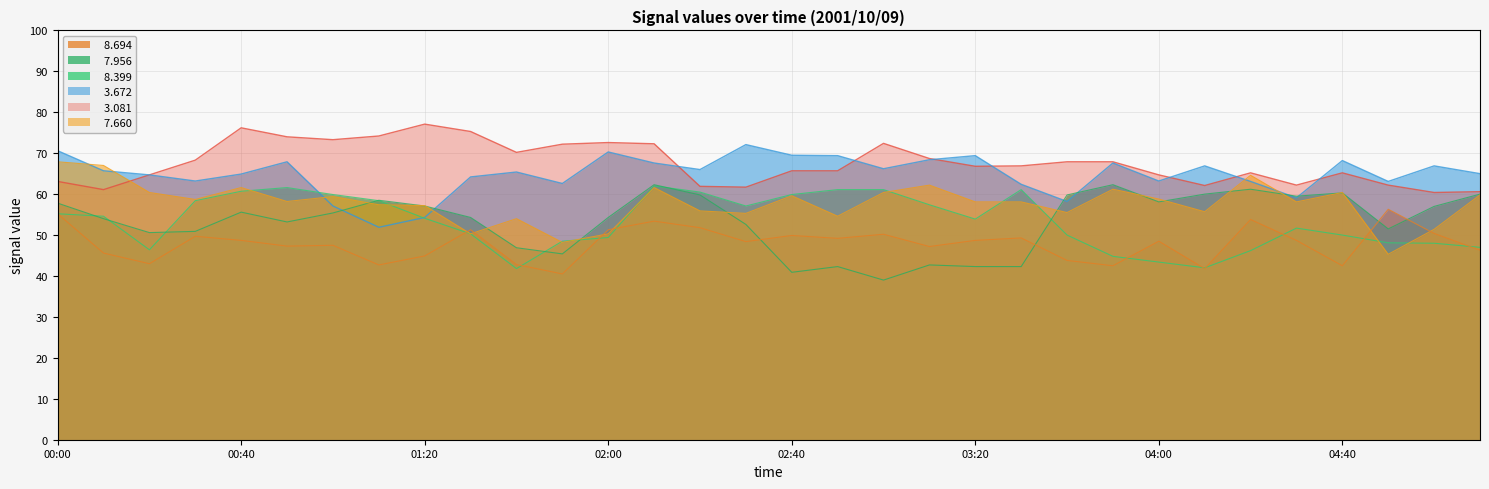

How many interior local peaks does the   7.660 series have?

9